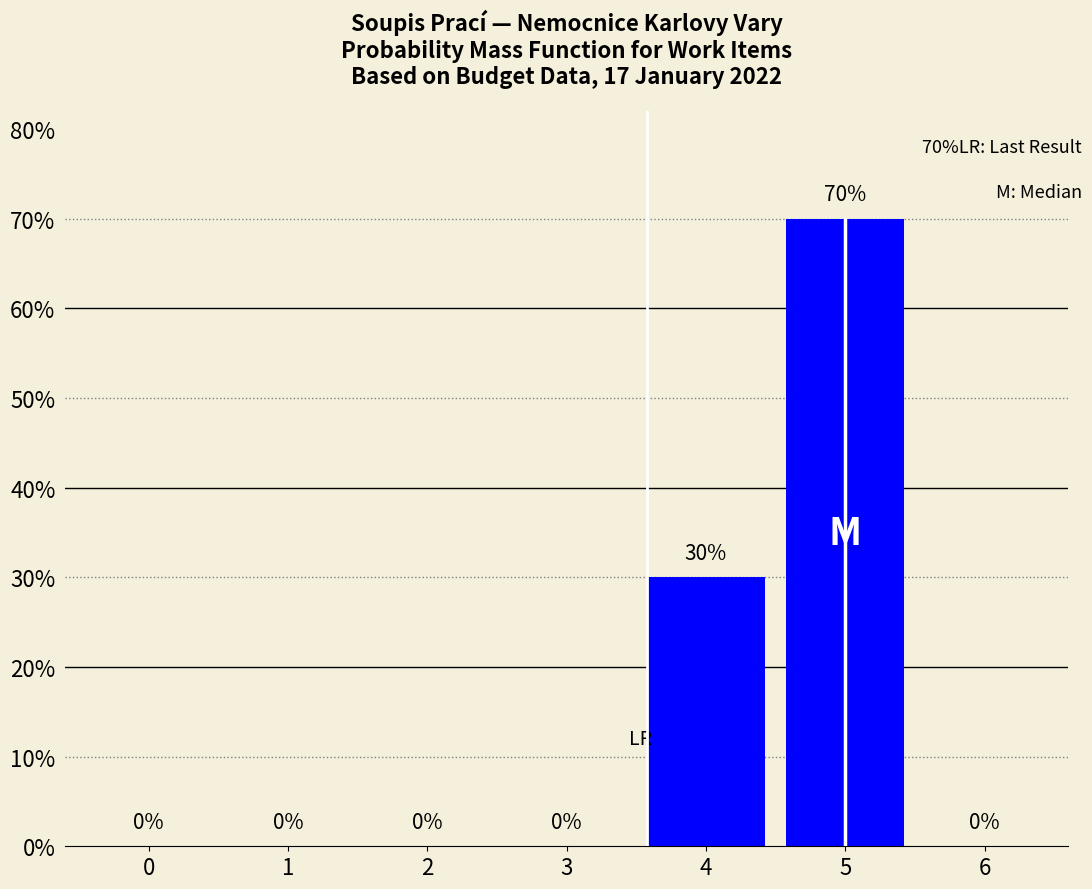

Reading right to left, extract all data points from this chart.

6=0	5=70	4=30	3=0	2=0	1=0	0=0